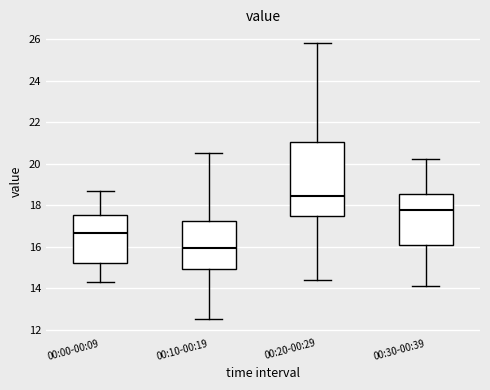

Where is the lower edge of the box for 00:20-00:29 on the y-axis? The values are not printed on the chart, so give them approximately, as read against the axis.

17.6